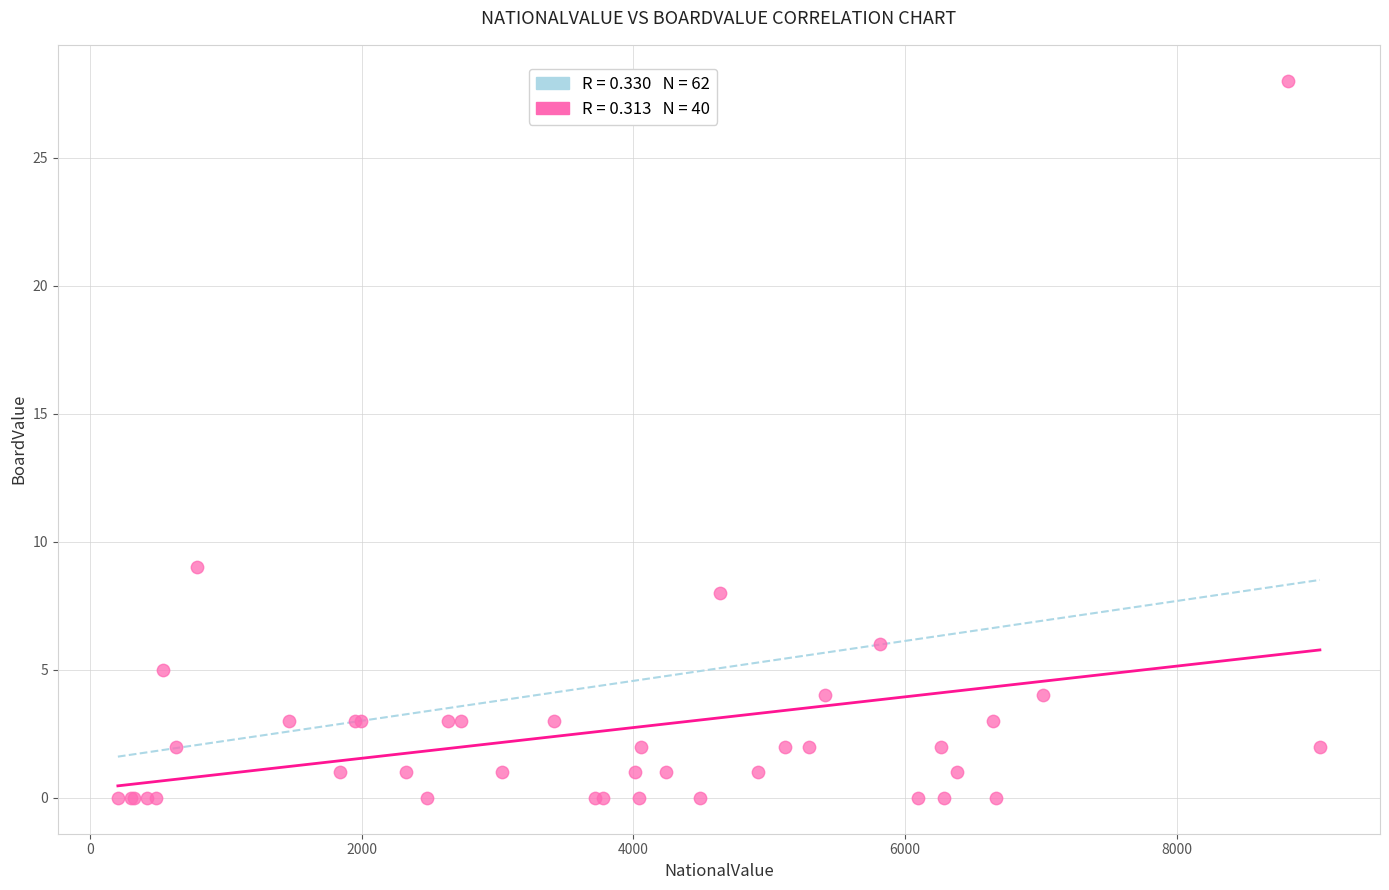

What Y value in the scatter plot is closest to 14?

9